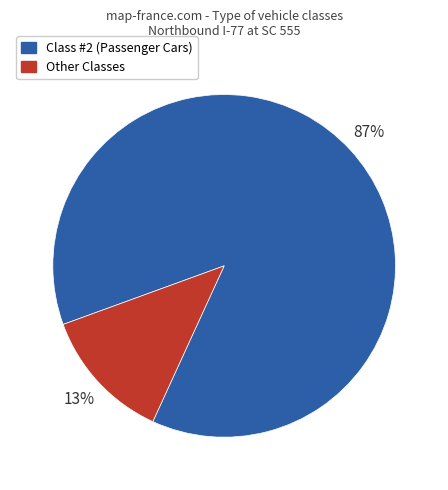

To the nearest percent, what is the average slice percentage?

50%